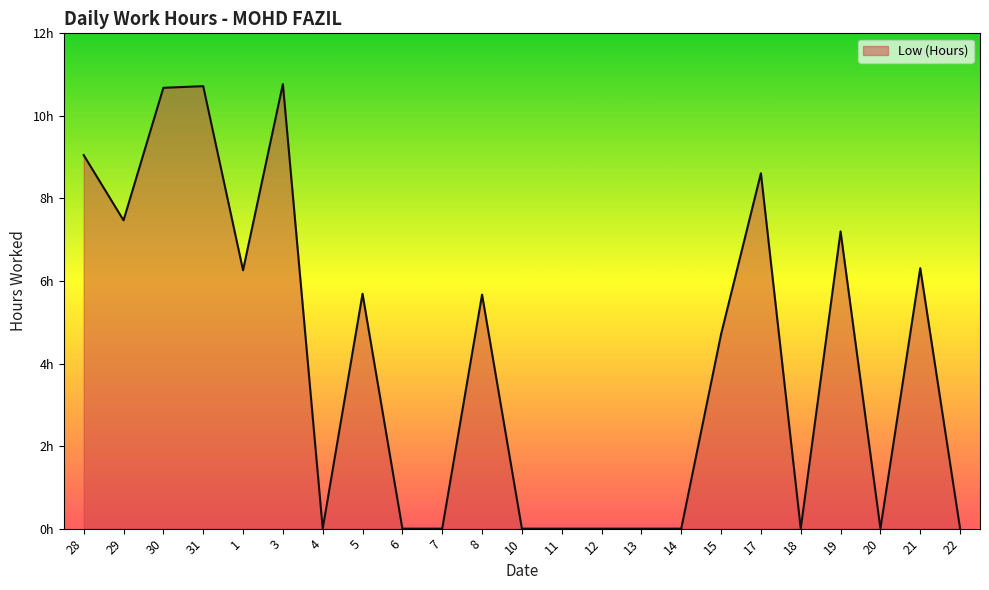

What is the sum of all values?

93.1